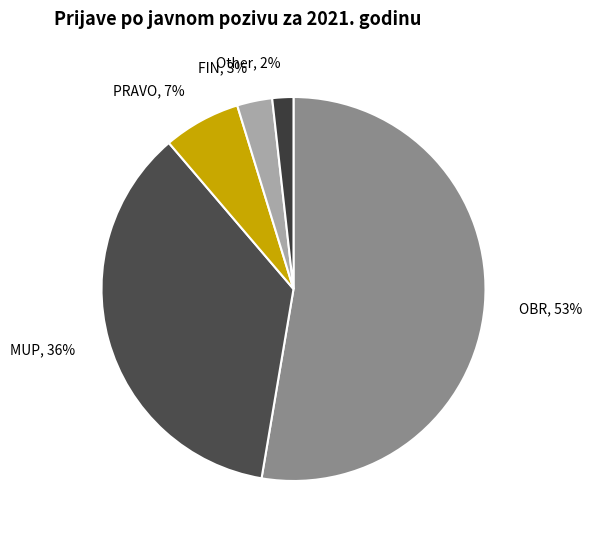

True or false: FIN accounts for 13% of the total.

False